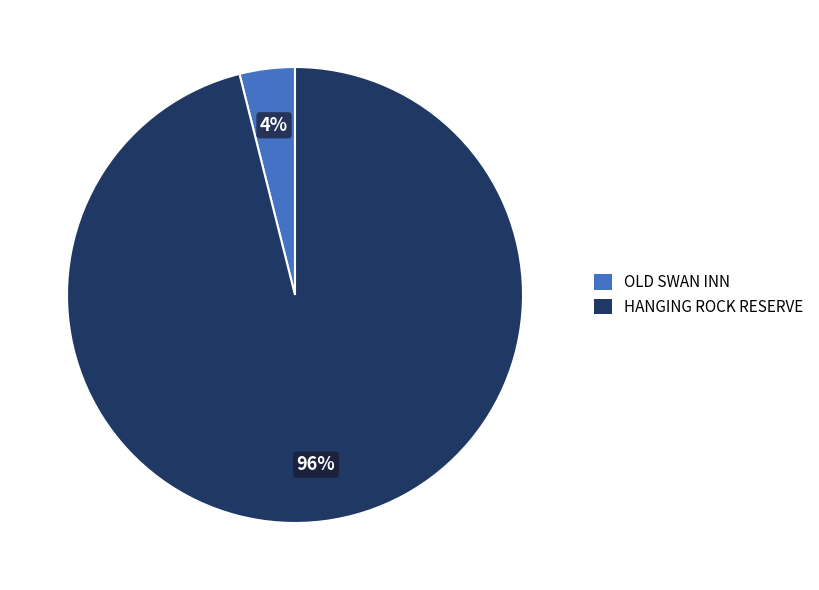

To the nearest percent, what is the difference between the largest and smallest slice percentages?

92%